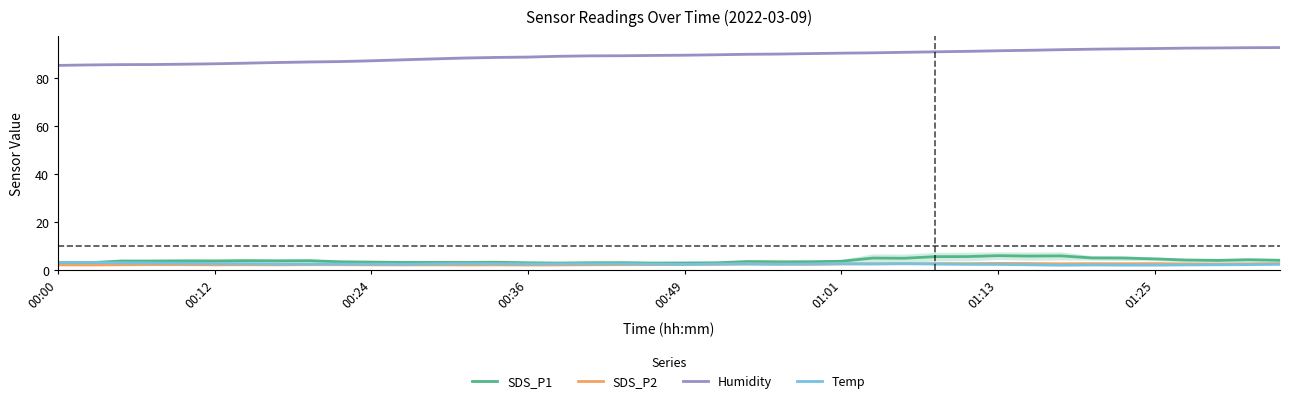

Rank the series by their maximum value, from lowest to highest.

SDS_P2, Temp, SDS_P1, Humidity